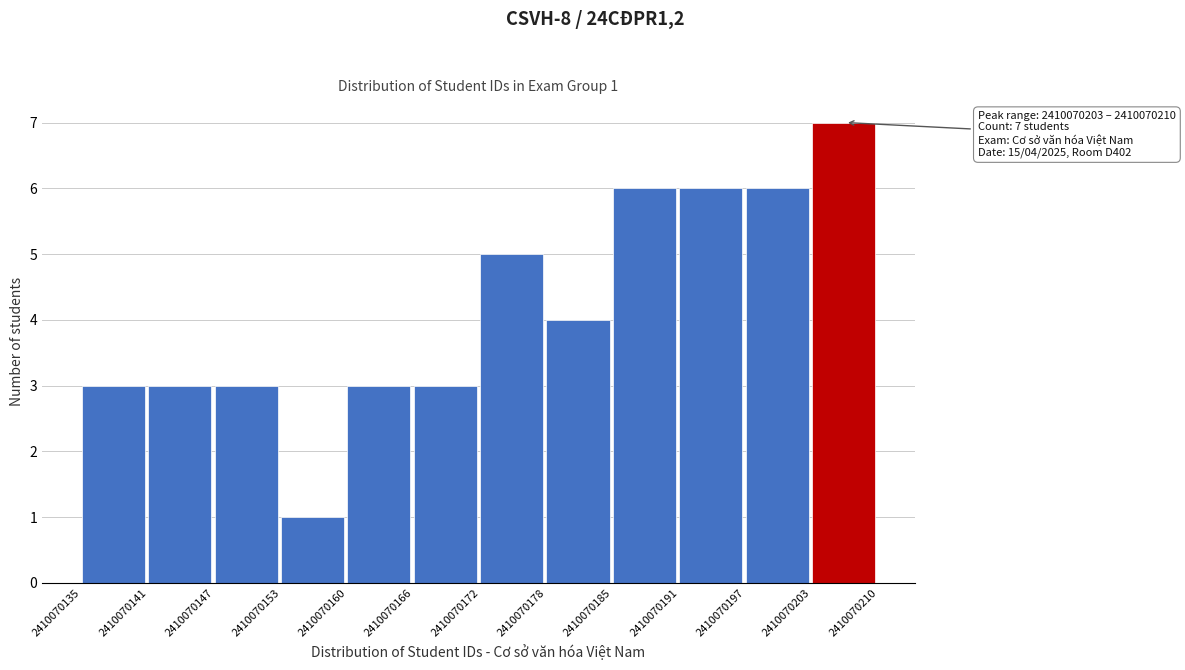

Which range on the x-axis has the tallest bar?

2410070203 to 2410070210